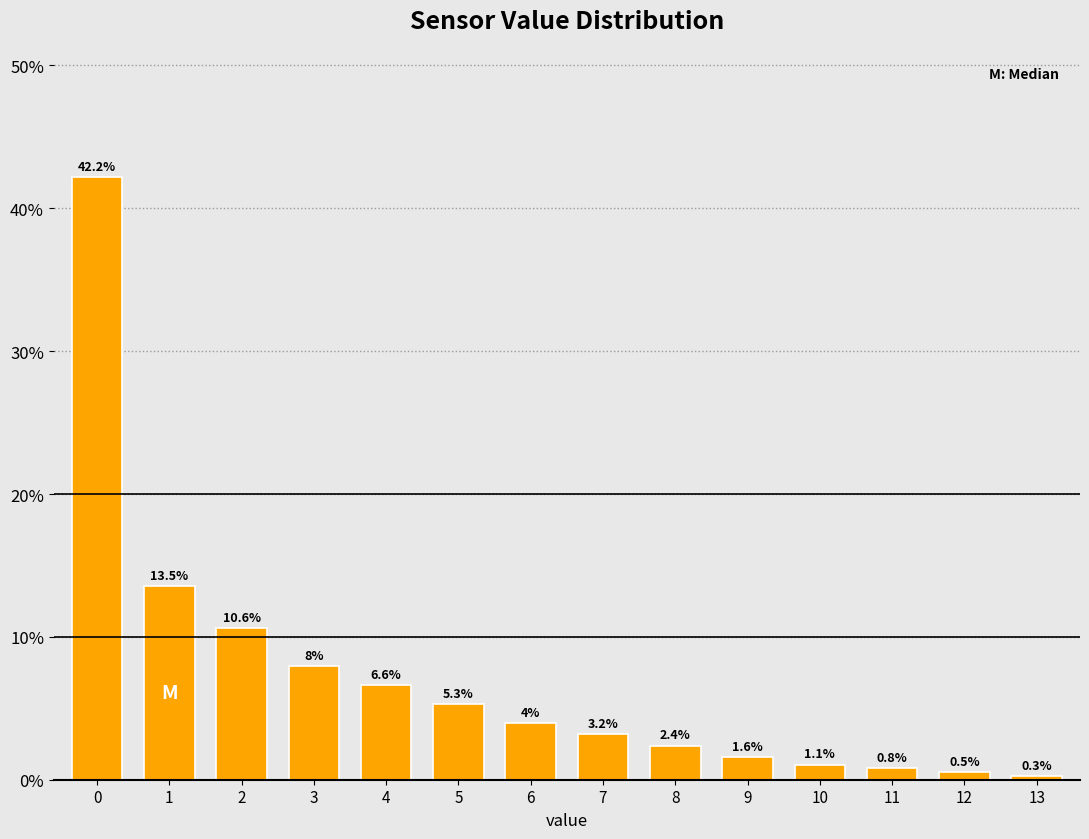

Reading left to right, what are all the values shown in this chart?

0=42.2	1=13.5	2=10.6	3=8.0	4=6.6	5=5.3	6=4.0	7=3.2	8=2.4	9=1.6	10=1.1	11=0.8	12=0.5	13=0.3